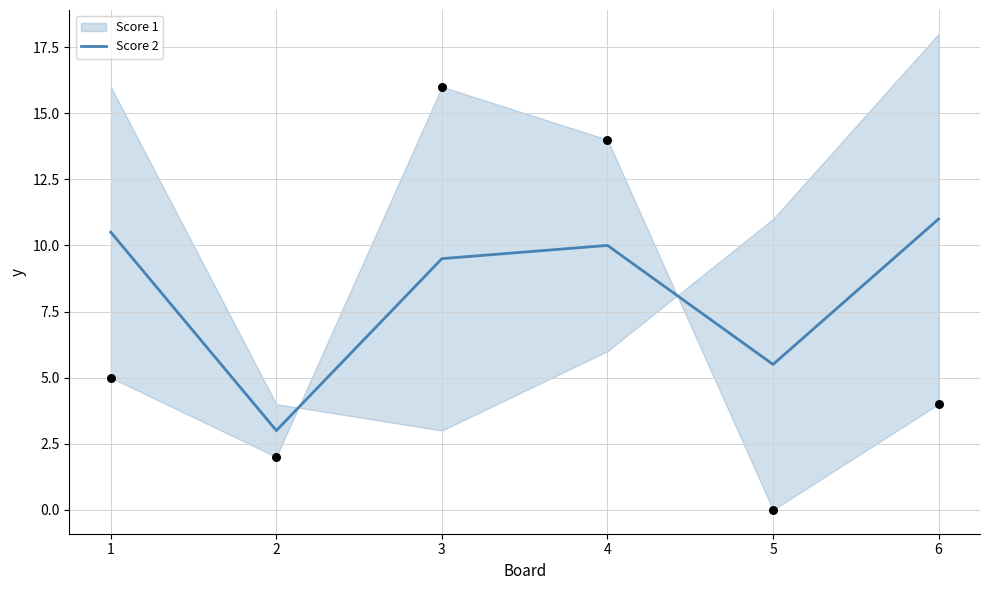

What is the ratio of the value at 5 to the value at 3?

0.6